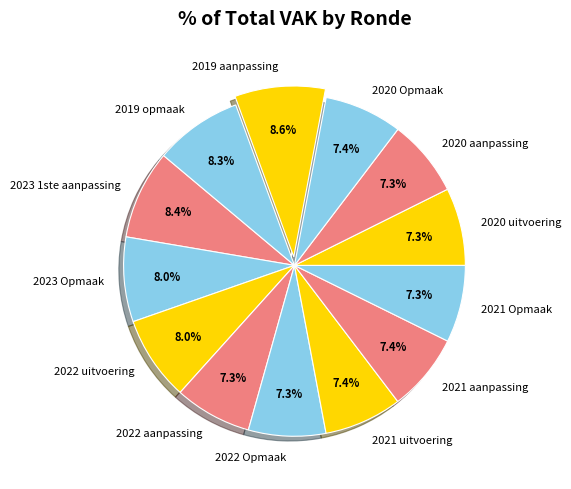

Is there a majority slice in this chart?

No